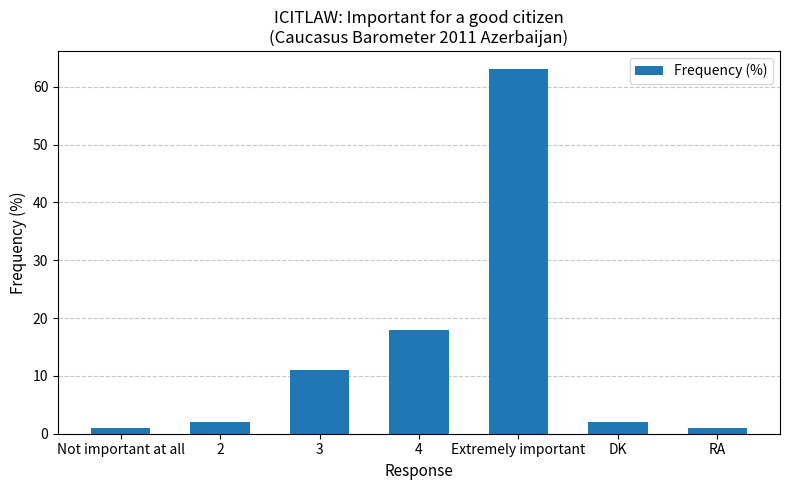

Reading left to right, what are all the values shown in this chart?

Not important at all=1	2=2	3=11	4=18	Extremely important=63	DK=2	RA=1